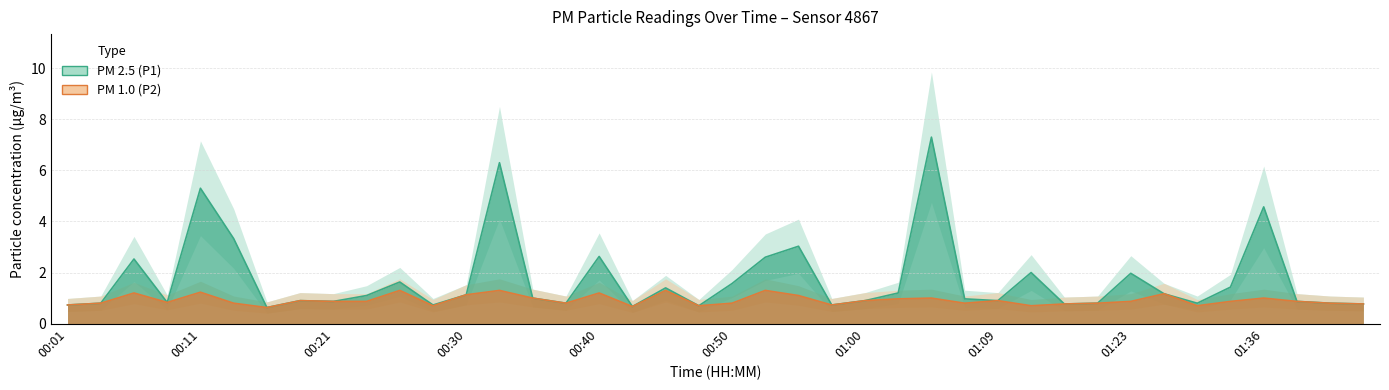

How many interior local valleys does the P1 series have?

11